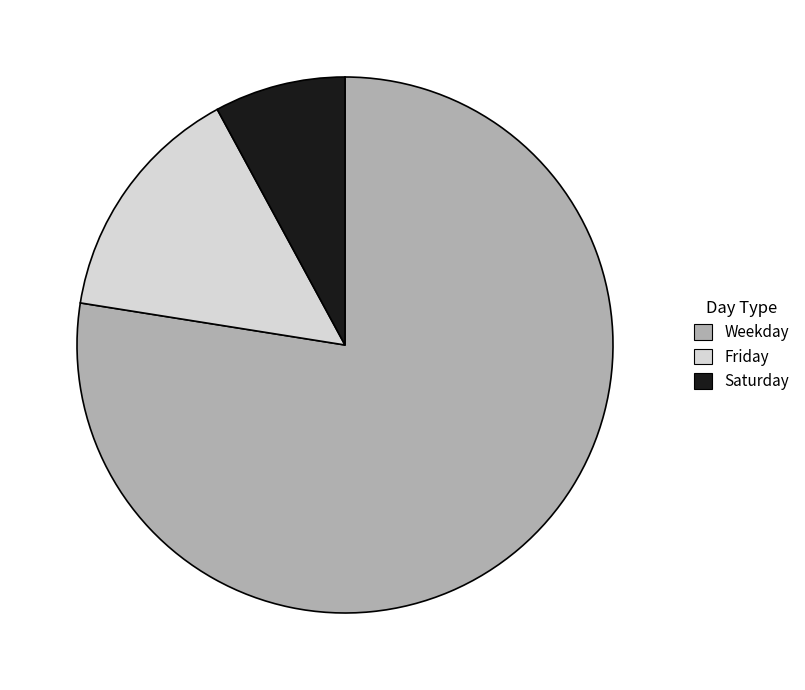

Does Friday represent more than half of the total?

No